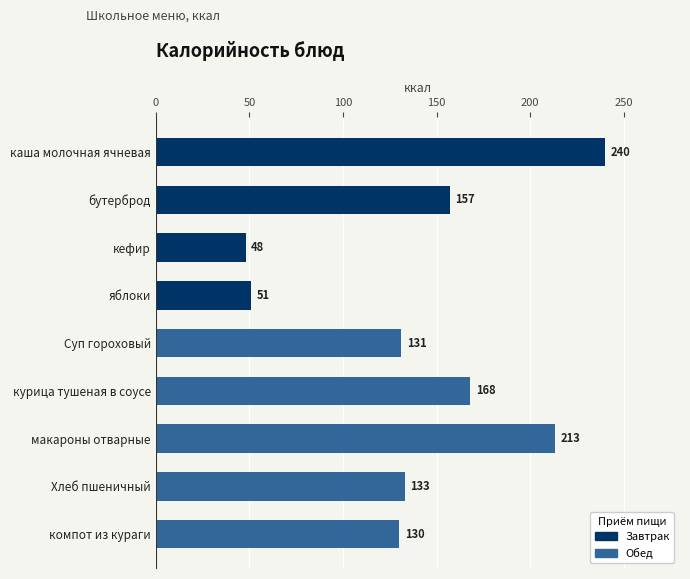

Which has a higher value, бутерброд or курица тушеная в соусе?

курица тушеная в соусе